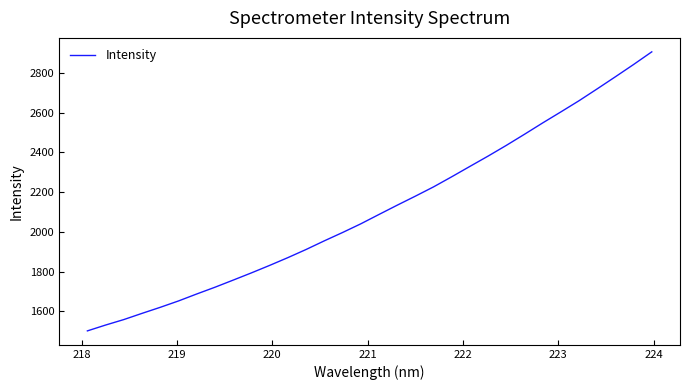

What is the greatest value displayed?

2906.5